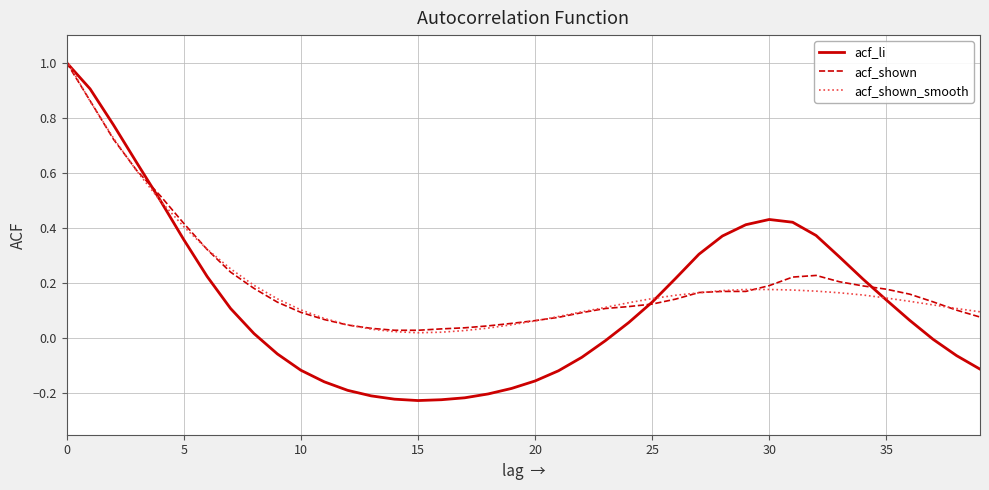

Which series has the largest range (max minus min)?

acf_li